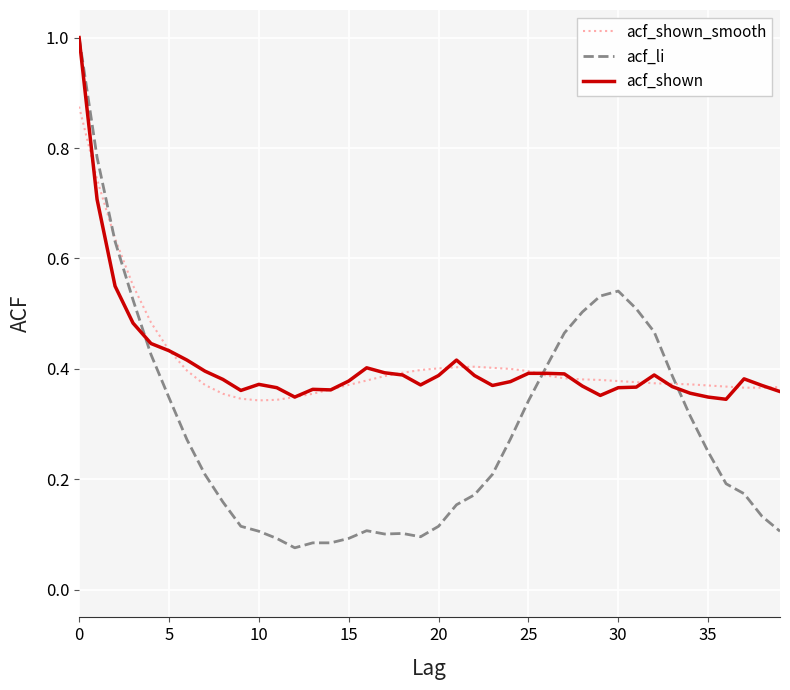

What is the greatest value displayed?

1.0